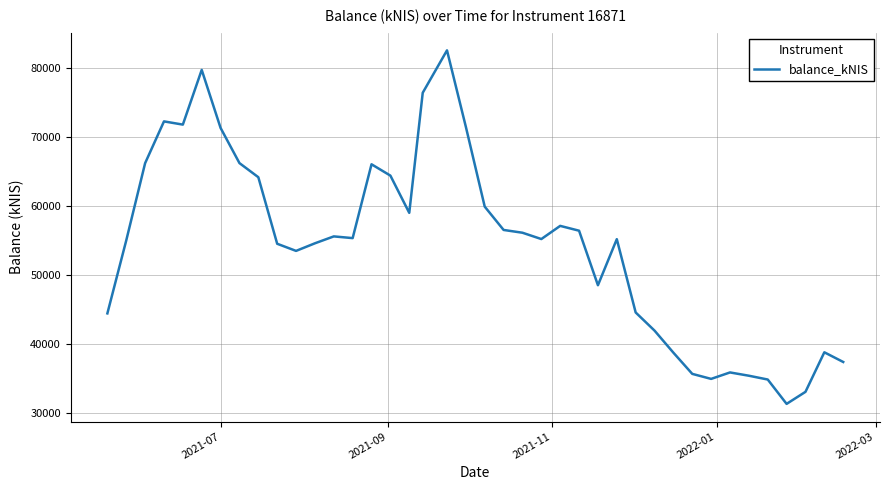

What is the difference between the maximum and minimum values?

51154.2